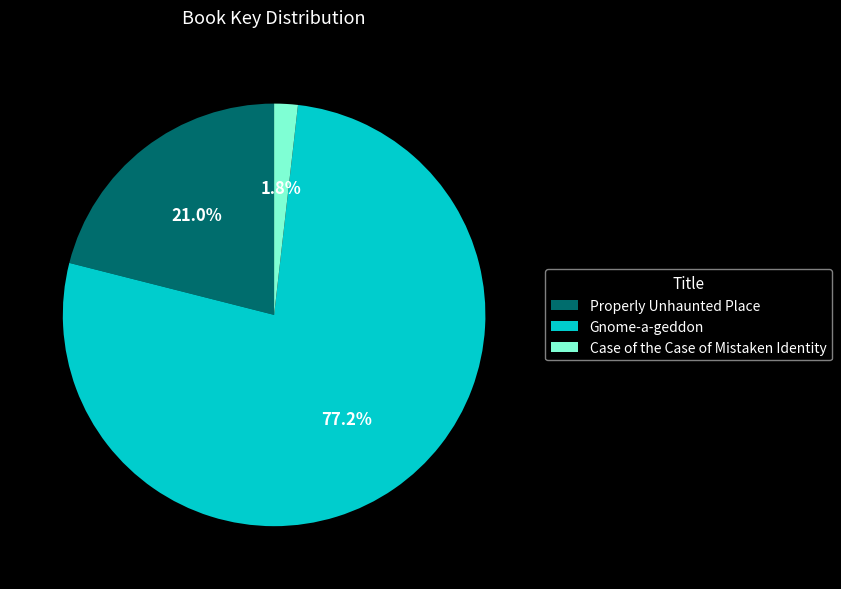

Is there a majority slice in this chart?

Yes